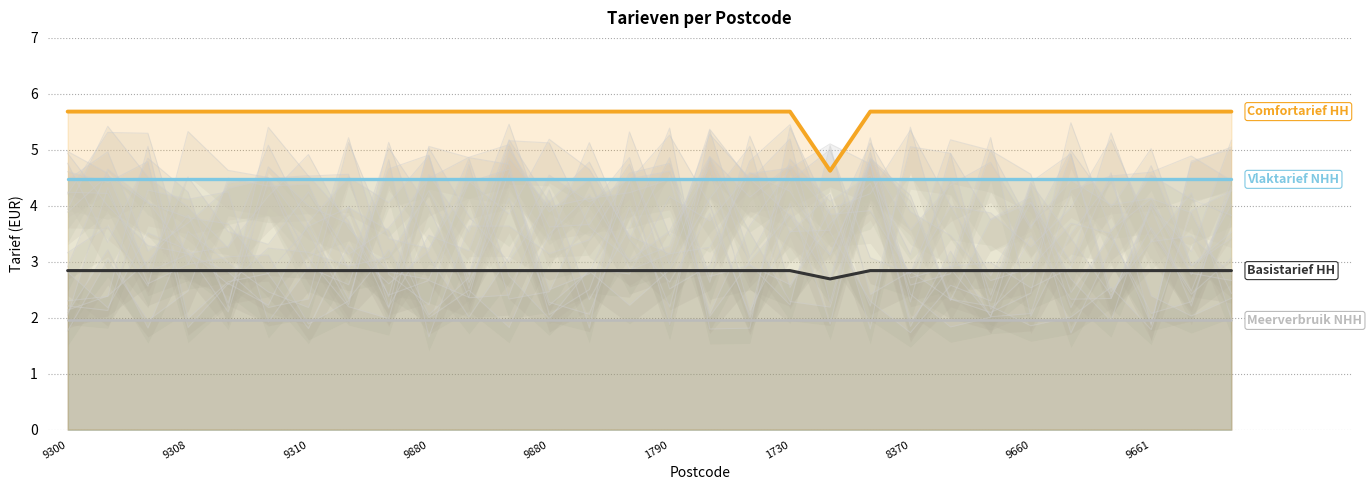

Count the number of categories in the chart.

30